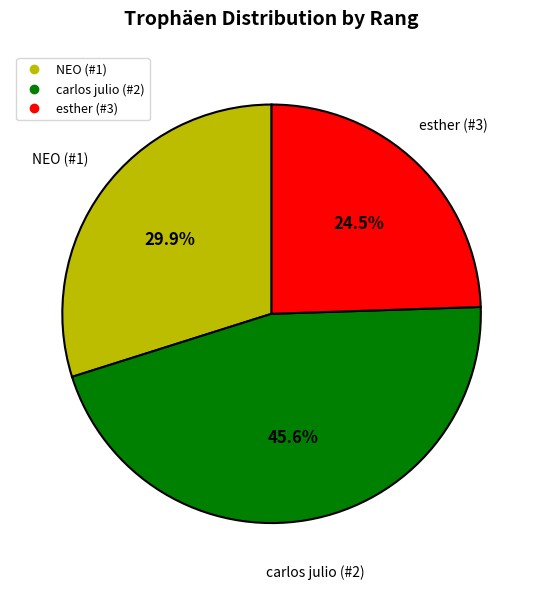

Does NEO (#1) represent more than half of the total?

No